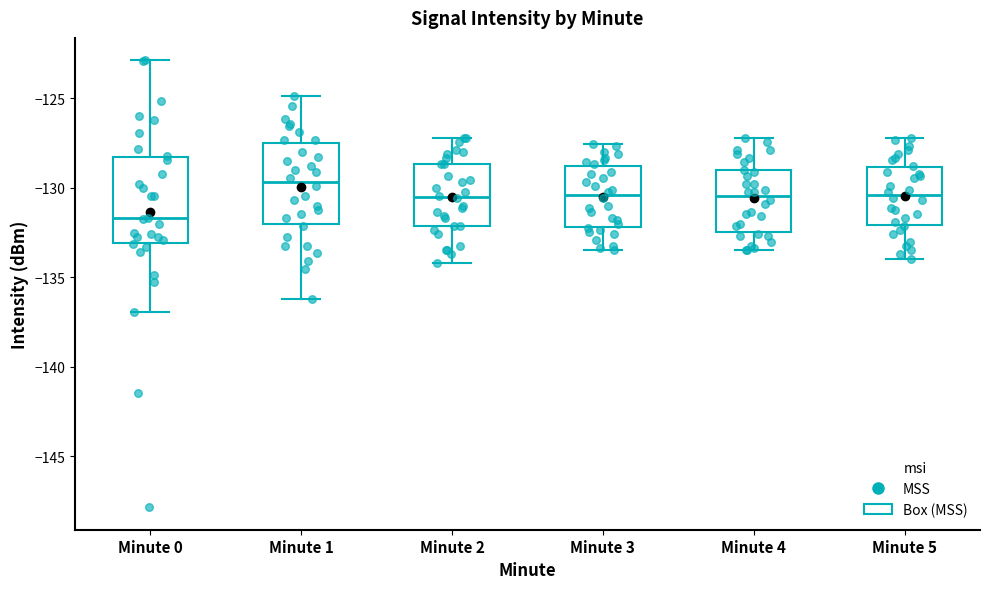

Reading left to right, read every box against the y-axis: the position of its median line, the range the box covers, and the ends of its whiskers. The values are not printed on the chart, so give them approximately, as read against the axis.

Minute 0: median -131.5, box -133.0 to -128.5, whiskers -137.0 to -123.0
Minute 1: median -129.5, box -132.0 to -127.5, whiskers -136.0 to -125.0
Minute 2: median -130.5, box -132.0 to -128.5, whiskers -134.0 to -127.0
Minute 3: median -130.5, box -132.0 to -129.0, whiskers -133.5 to -127.5
Minute 4: median -130.5, box -132.5 to -129.0, whiskers -133.5 to -127.0
Minute 5: median -130.5, box -132.0 to -129.0, whiskers -134.0 to -127.0